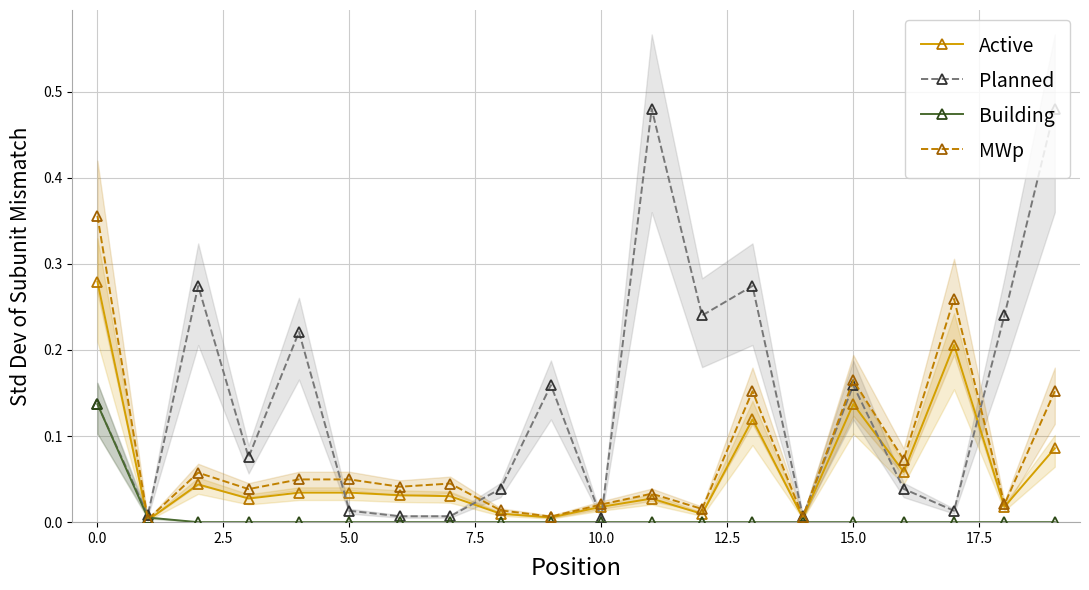

How many interior local valleys does the Active series have?

7